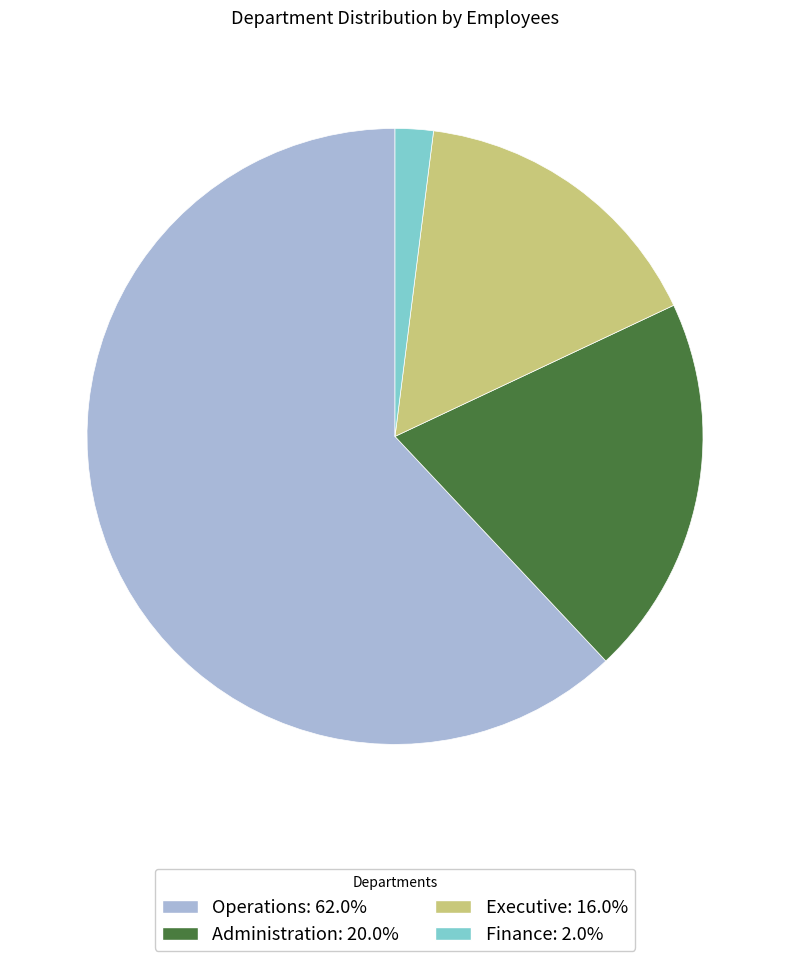

Which category has the biggest portion of the pie?

Operations